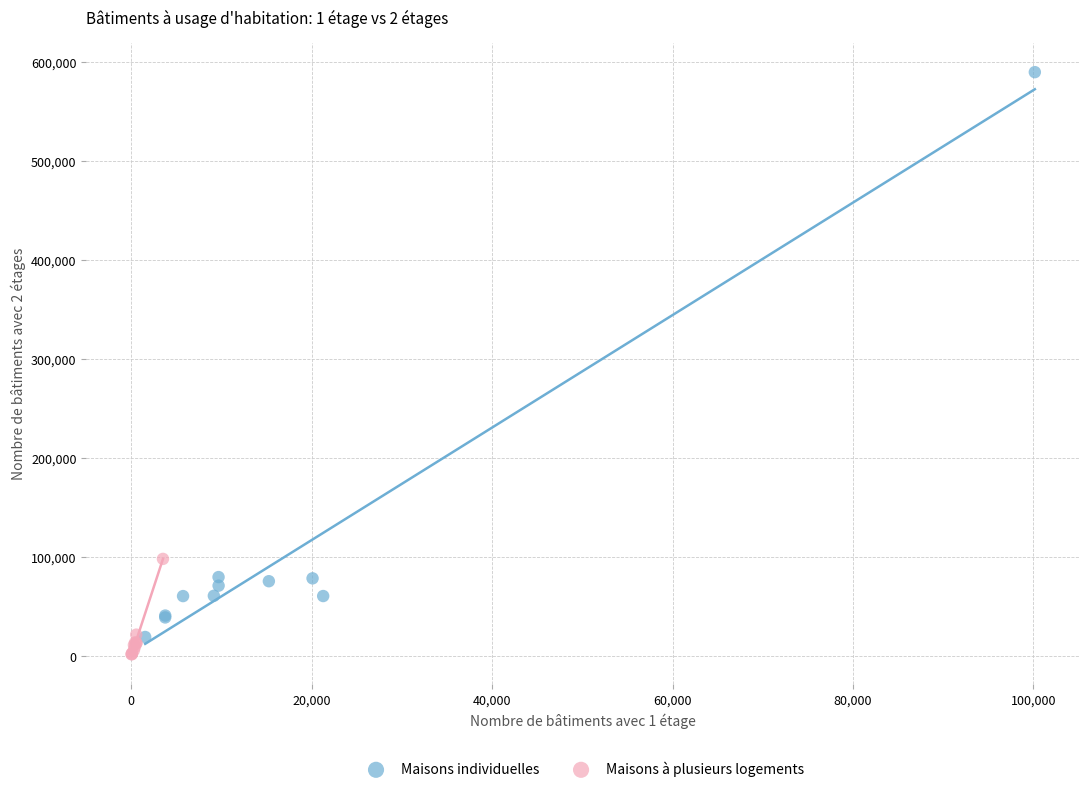

Which series has the widest spread of Y values?

Maisons individuelles